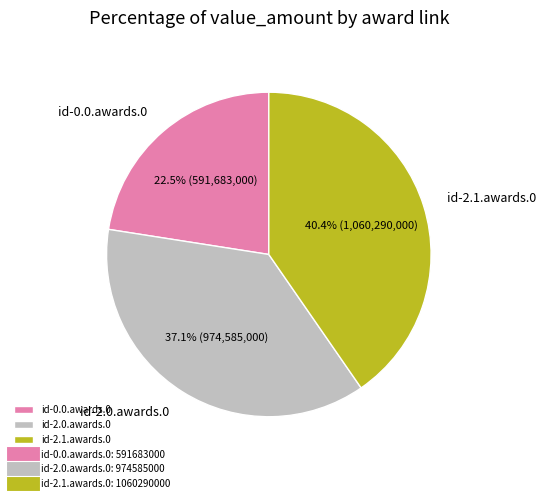

Between id-2.1.awards.0 and id-2.0.awards.0, which is larger?

id-2.1.awards.0